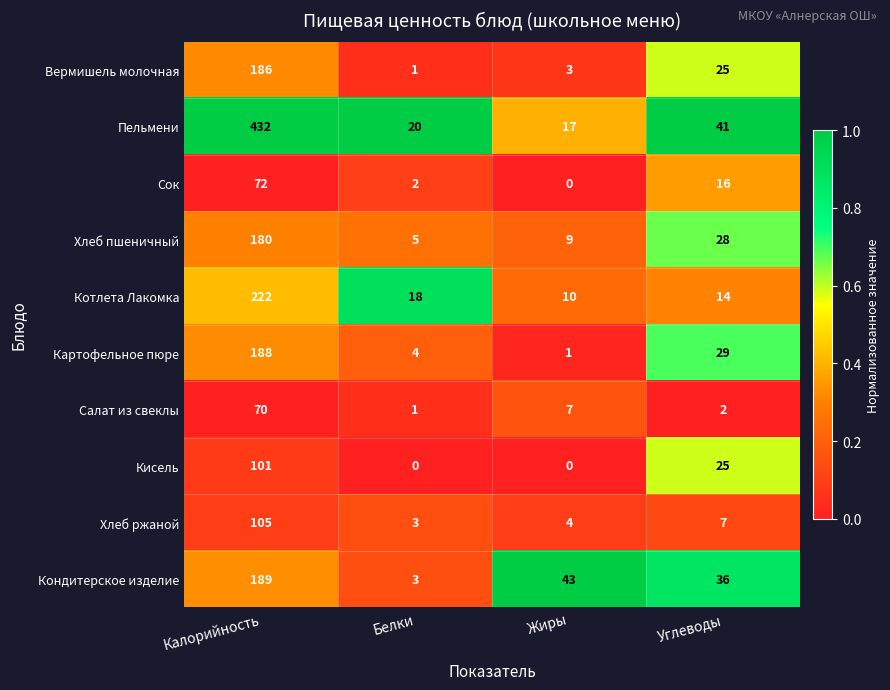

Between Калорийность and Углеводы, which series saw the biggest shift?

Пельмени